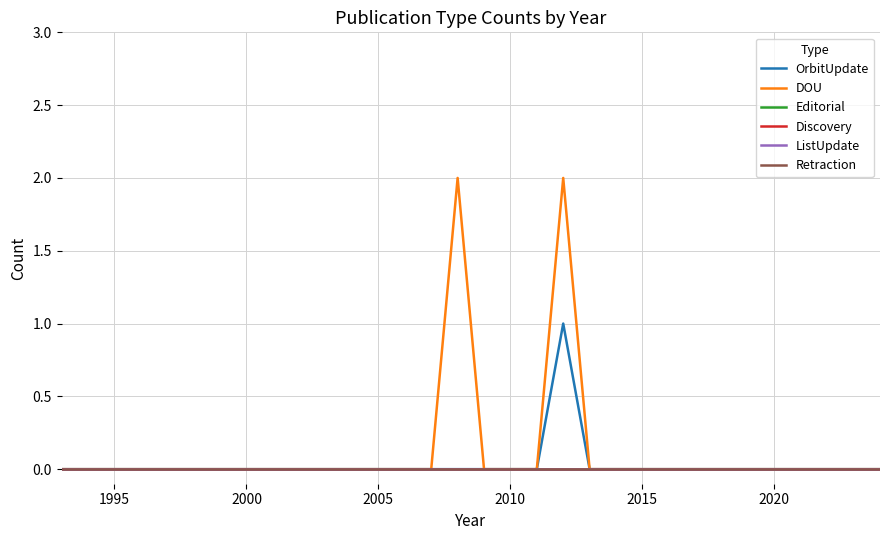

True or false: ListUpdate and OrbitUpdate cross at least once.

False